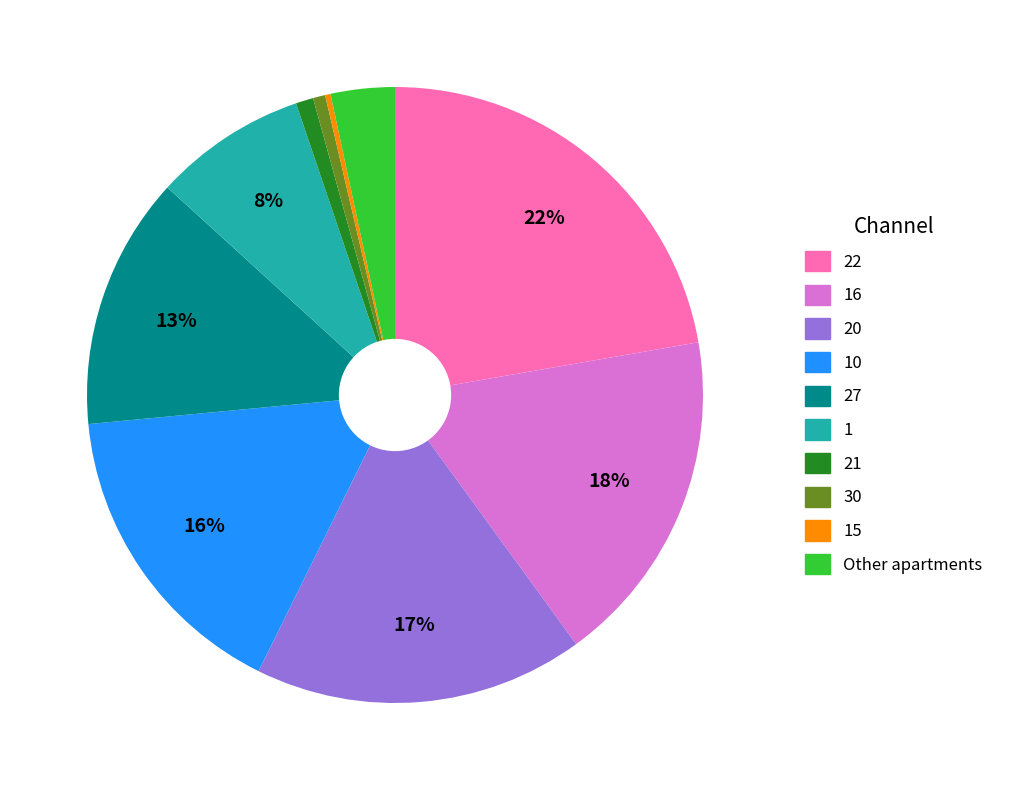

Does any single category account for the majority?

No